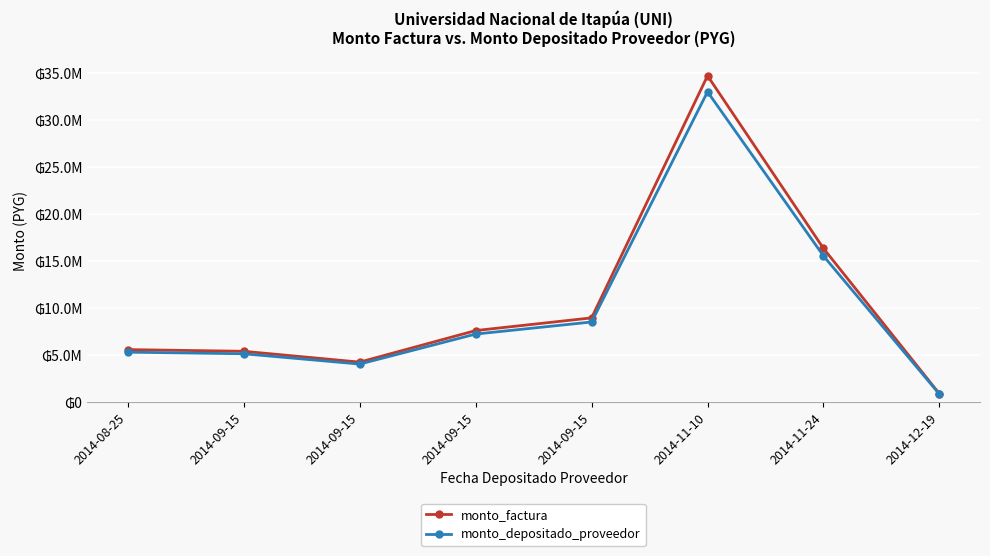

Reading left to right, what are all the values shown in this chart?

monto_factura: 2014-08-25=5547300	2014-09-15=5369200	2014-09-15=4217000	2014-09-15=7573300	2014-09-15=8922300	2014-11-10=34671400	2014-11-24=16310600	2014-12-19=848000
monto_depositado_proveedor: 2014-08-25=5274978	2014-09-15=5105621	2014-09-15=4009983	2014-09-15=7201521	2014-09-15=8484296	2014-11-10=32969350	2014-11-24=15509899	2014-12-19=806371